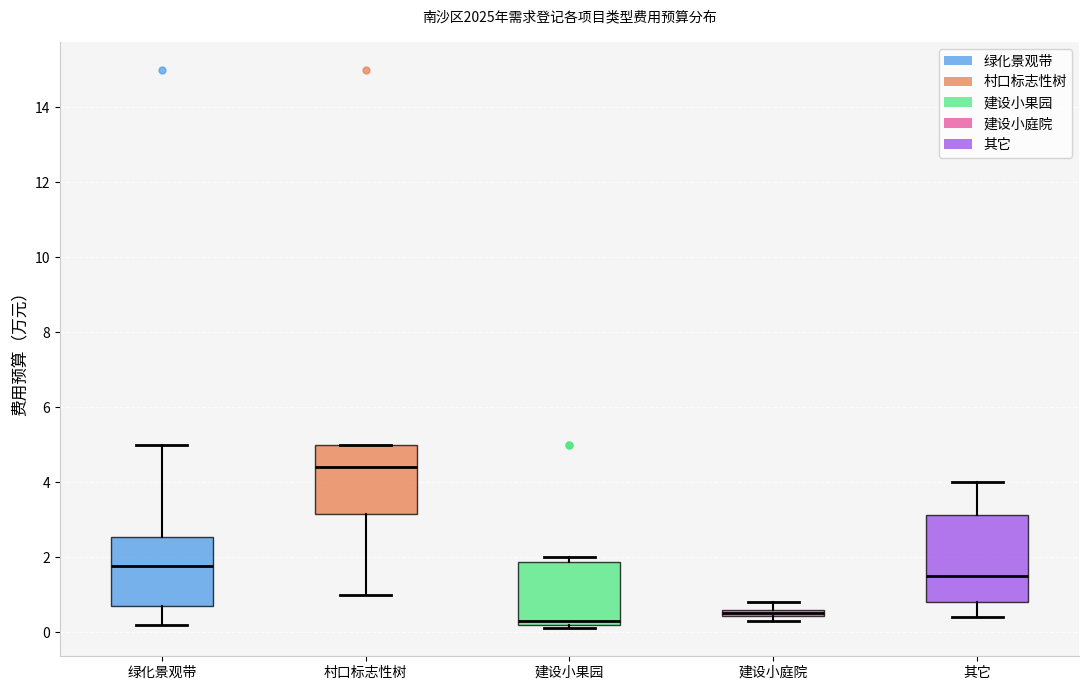

Which box has the highest median line?

村口标志性树